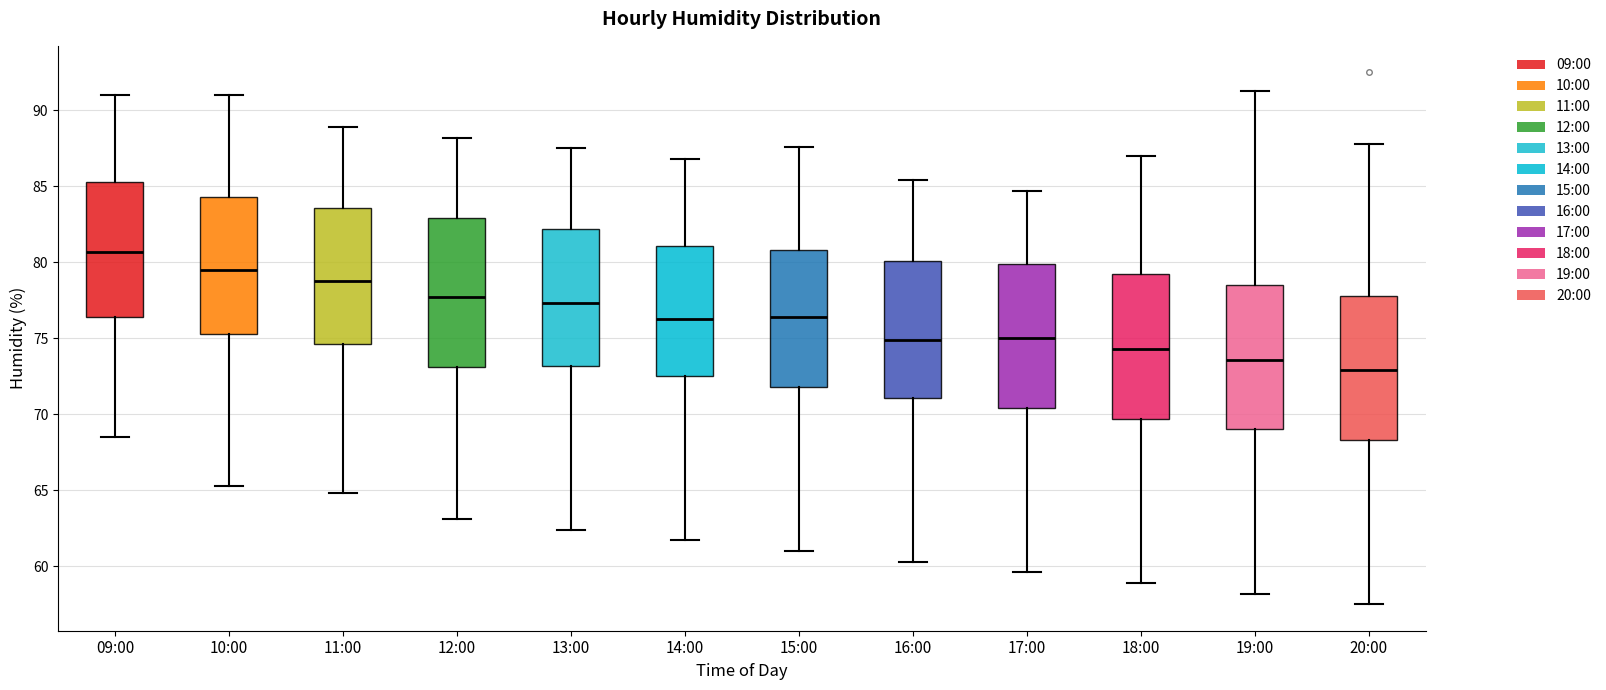

Which box has the lowest median line?

20:00